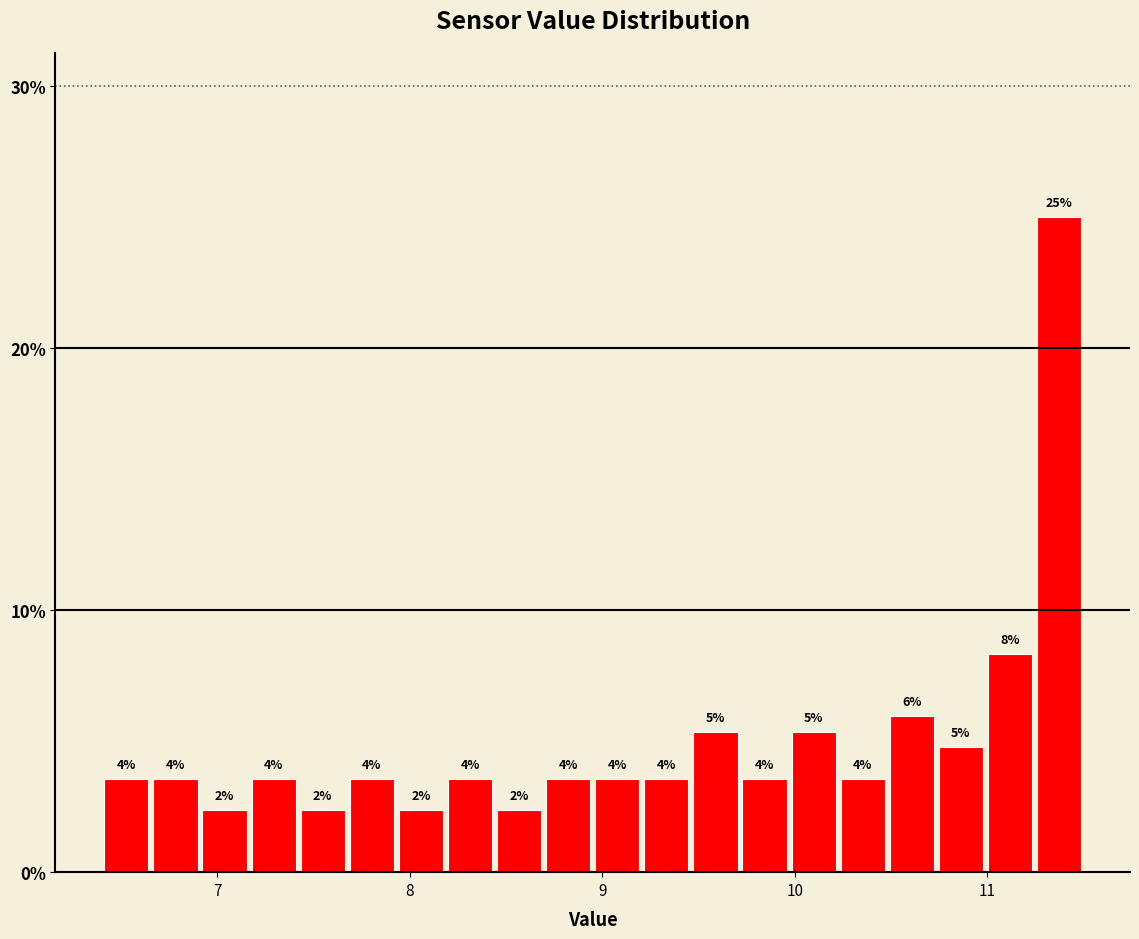

Around what value on the x-axis is the tallest bar? Give the approximate position of its centre, as read against the axis.

11.4